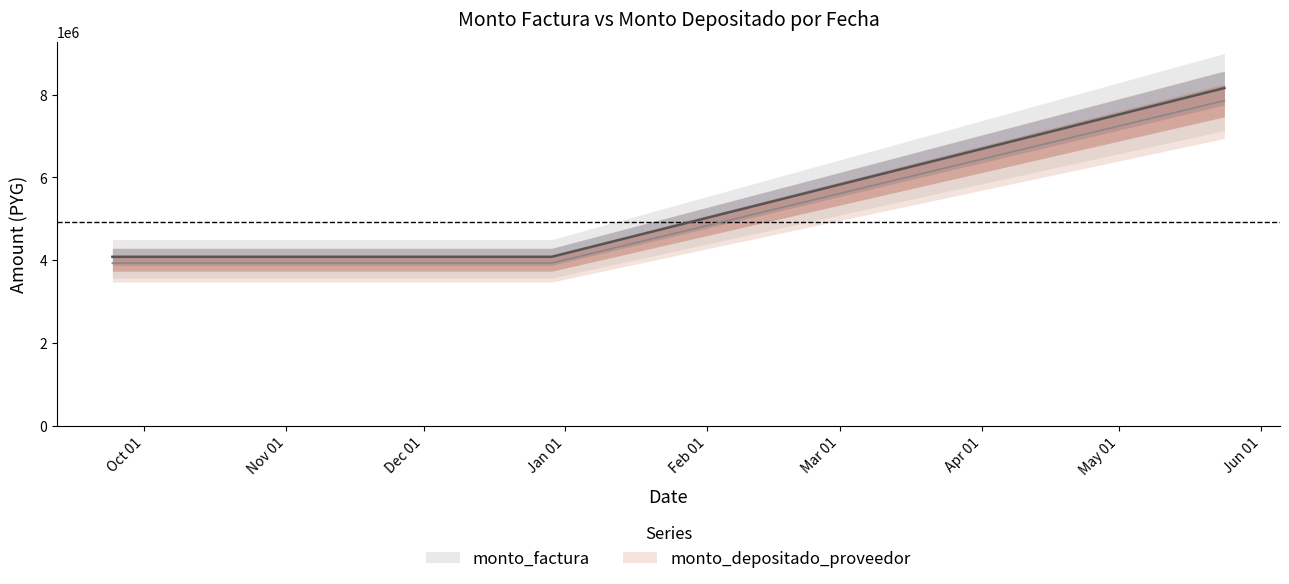

Is the value of monto_depositado_proveedor at 2015-10-28 greater than the value of monto_factura at 2015-10-28?

No